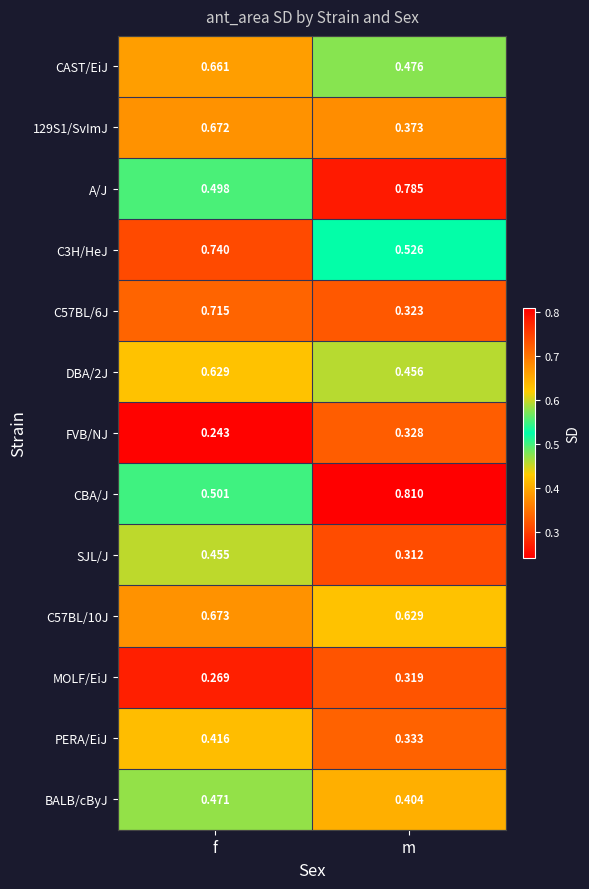

Rank the series at m from lowest to highest value.

SJL/J, MOLF/EiJ, C57BL/6J, FVB/NJ, PERA/EiJ, 129S1/SvImJ, BALB/cByJ, DBA/2J, CAST/EiJ, C3H/HeJ, C57BL/10J, A/J, CBA/J